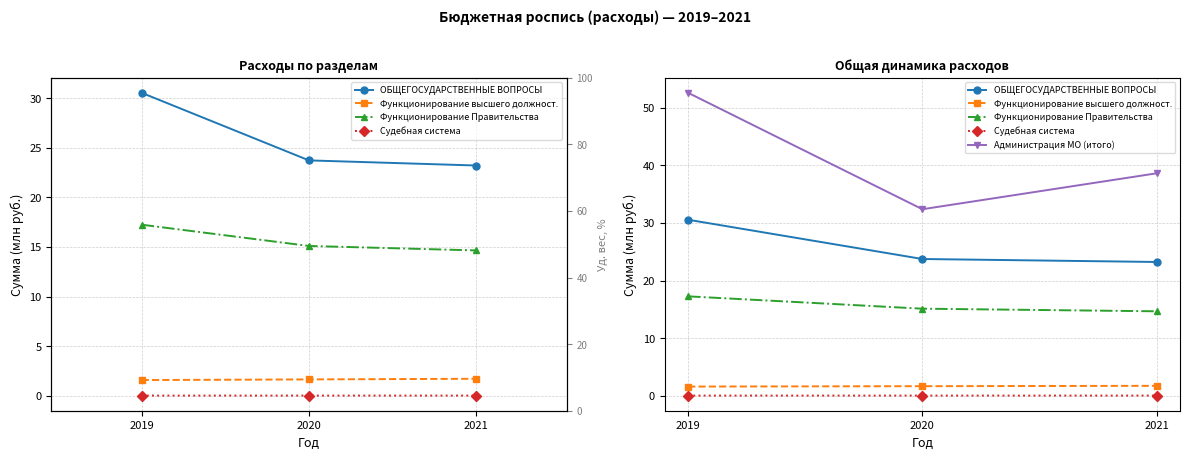

Rank the series by their maximum value, from lowest to highest.

Судебная система, Функционирование высшего должност., Функционирование Правительства, ОБЩЕГОСУДАРСТВЕННЫЕ ВОПРОСЫ, Администрация МО (итого)